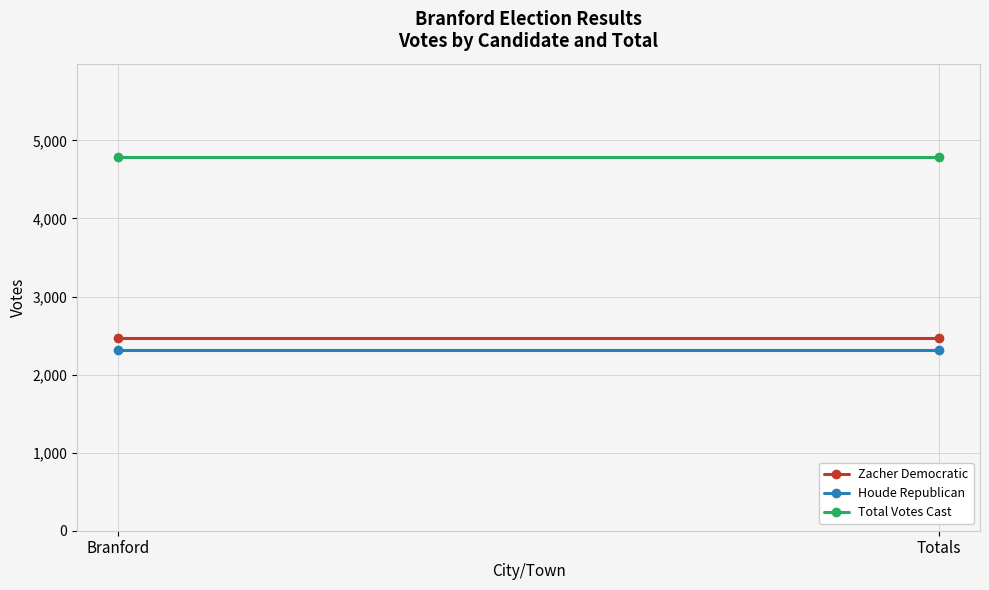

What is the spread (max minus min) of values at Branford?

2474